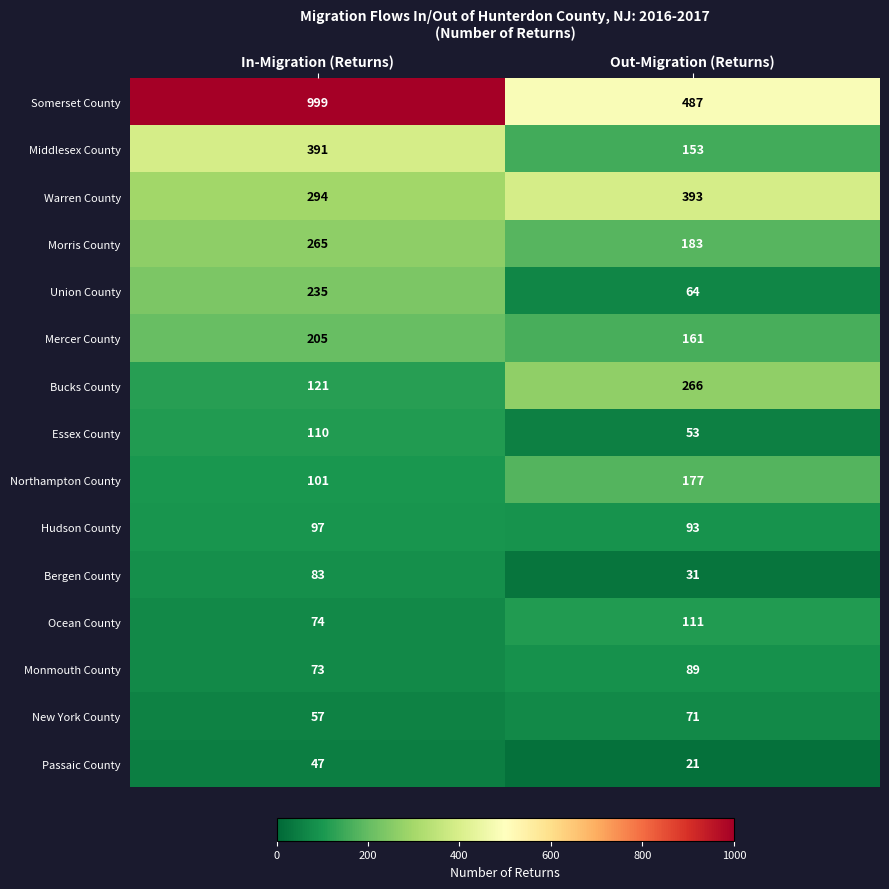

Which category has the lowest value in the Warren County series?

In-Migration (Returns)